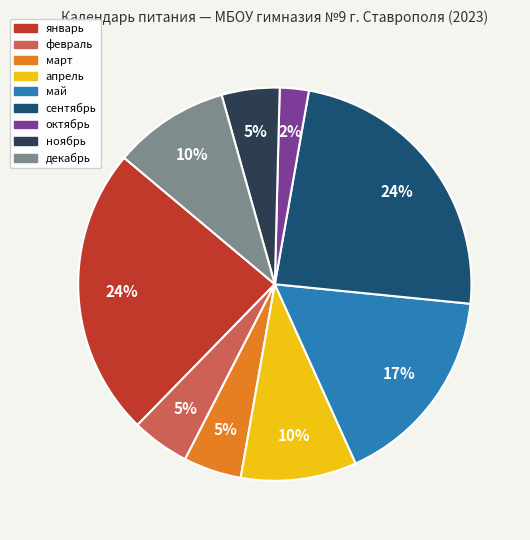

True or false: май accounts for 11% of the total.

False